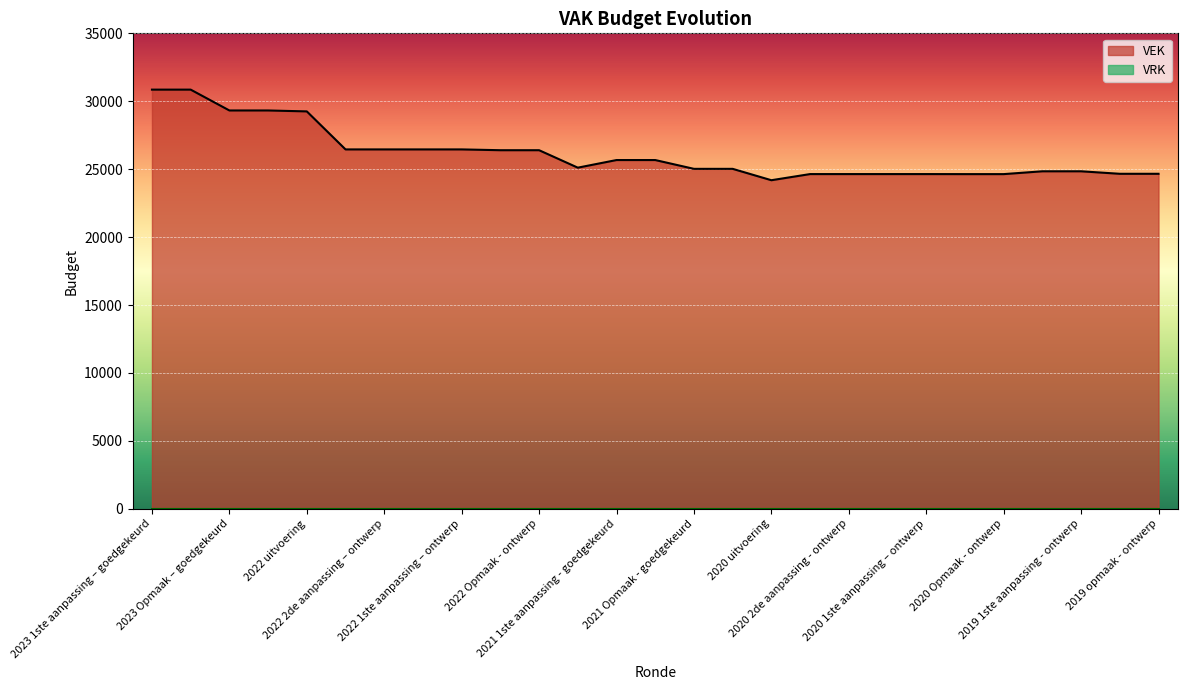

Which category has the highest value across all series?

2023 1ste aanpassing – goedgekeurd